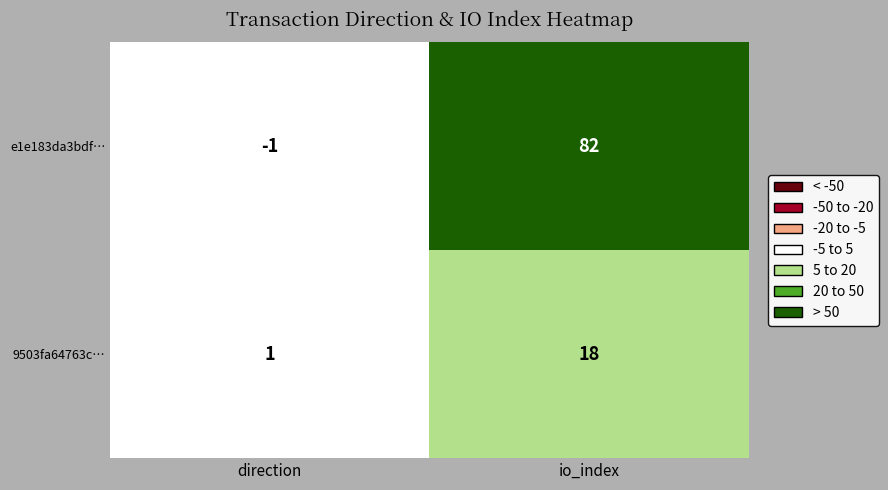

Reading left to right, what are all the values shown in this chart?

e1e183da3bdf…: -1	82
9503fa64763c…: 1	18